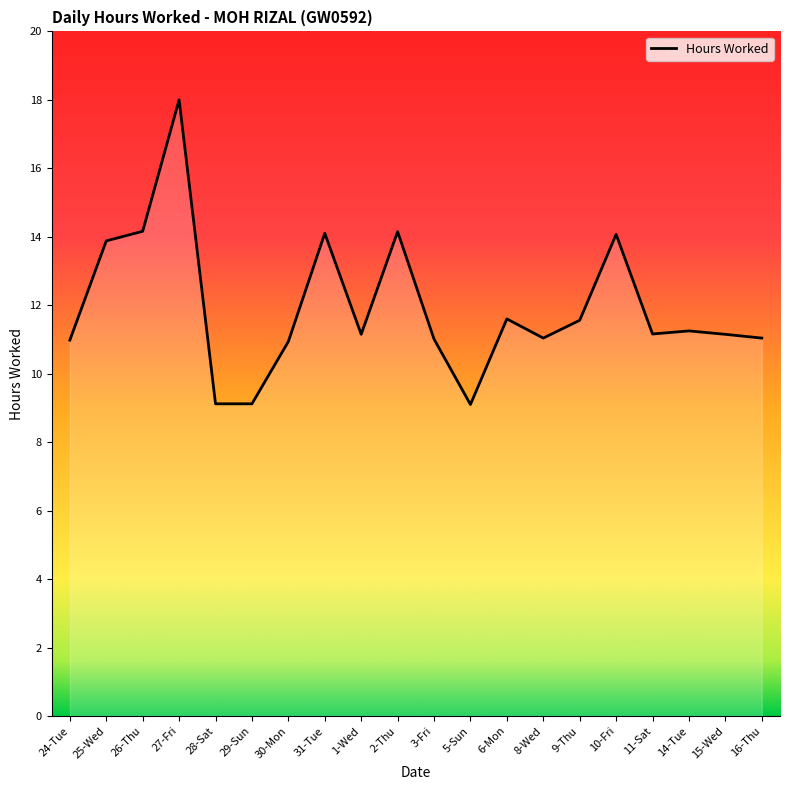

Approximately how many times larger is the value at 3-Fri compared to 15-Wed?

1.0